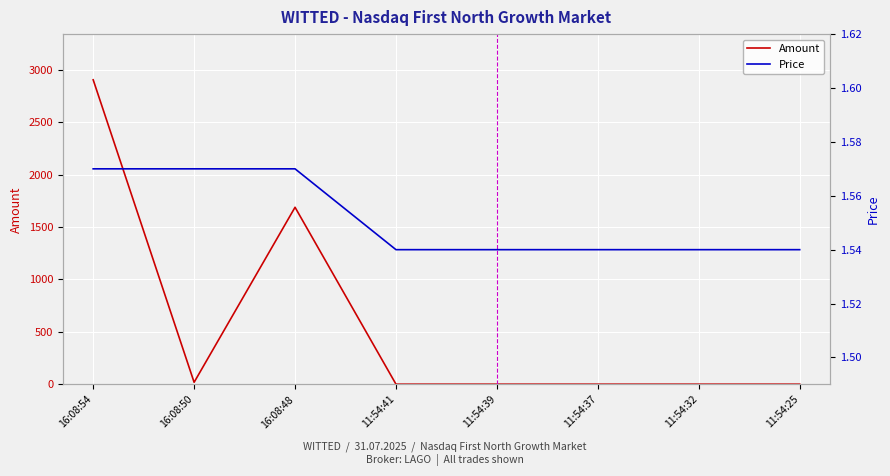

List the labels in order of Amount value, largest first.

16:08:54, 16:08:48, 16:08:50, 11:54:41, 11:54:39, 11:54:37, 11:54:32, 11:54:25